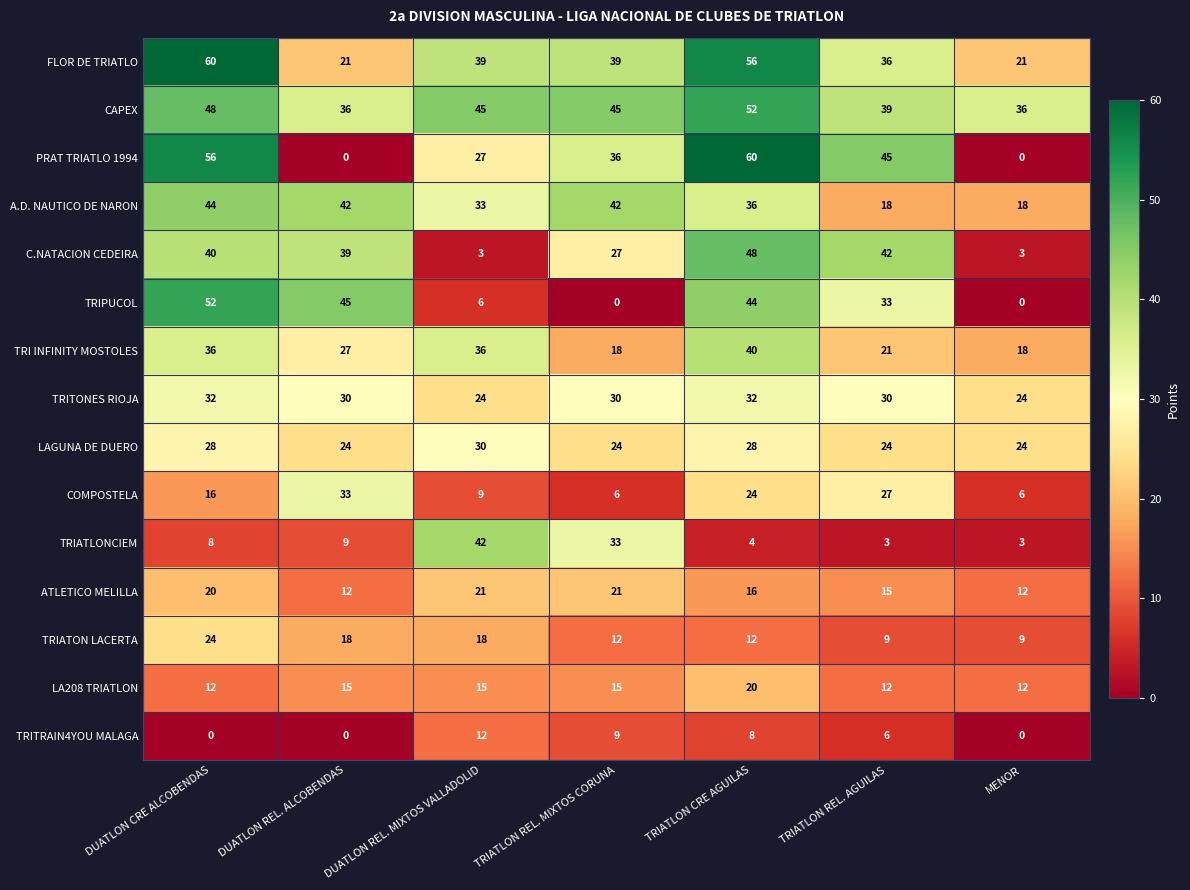

What is the maximum value shown in the chart?

60